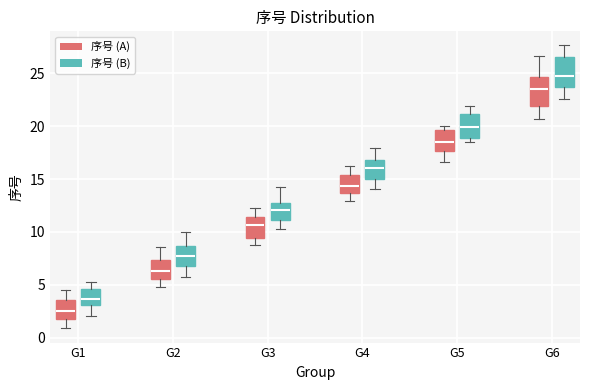

Reading left to right, read every box against the y-axis: the position of its median line, the range the box covers, and the ends of its whiskers. The values are not printed on the chart, so give them approximately, as read against the axis.

G1 (序号 (A)): median 2.5, box 1.5 to 3.5, whiskers 1.0 to 4.5
G1 (序号 (B)): median 3.5, box 3.0 to 4.5, whiskers 2.0 to 5.0
G2 (序号 (A)): median 6.5, box 5.5 to 7.5, whiskers 5.0 to 8.5
G2 (序号 (B)): median 7.5, box 7.0 to 8.5, whiskers 6.0 to 10.0
G3 (序号 (A)): median 10.5, box 9.5 to 11.5, whiskers 8.5 to 12.5
G3 (序号 (B)): median 12.0, box 11.0 to 12.5, whiskers 10.5 to 14.5
G4 (序号 (A)): median 14.5, box 13.5 to 15.5, whiskers 13.0 to 16.0
G4 (序号 (B)): median 16.0, box 15.0 to 17.0, whiskers 14.0 to 18.0
G5 (序号 (A)): median 18.5, box 17.5 to 19.5, whiskers 16.5 to 20.0
G5 (序号 (B)): median 20.0, box 19.0 to 21.0, whiskers 18.5 to 22.0
G6 (序号 (A)): median 23.5, box 22.0 to 24.5, whiskers 20.5 to 26.5
G6 (序号 (B)): median 24.5, box 23.5 to 26.5, whiskers 22.5 to 27.5